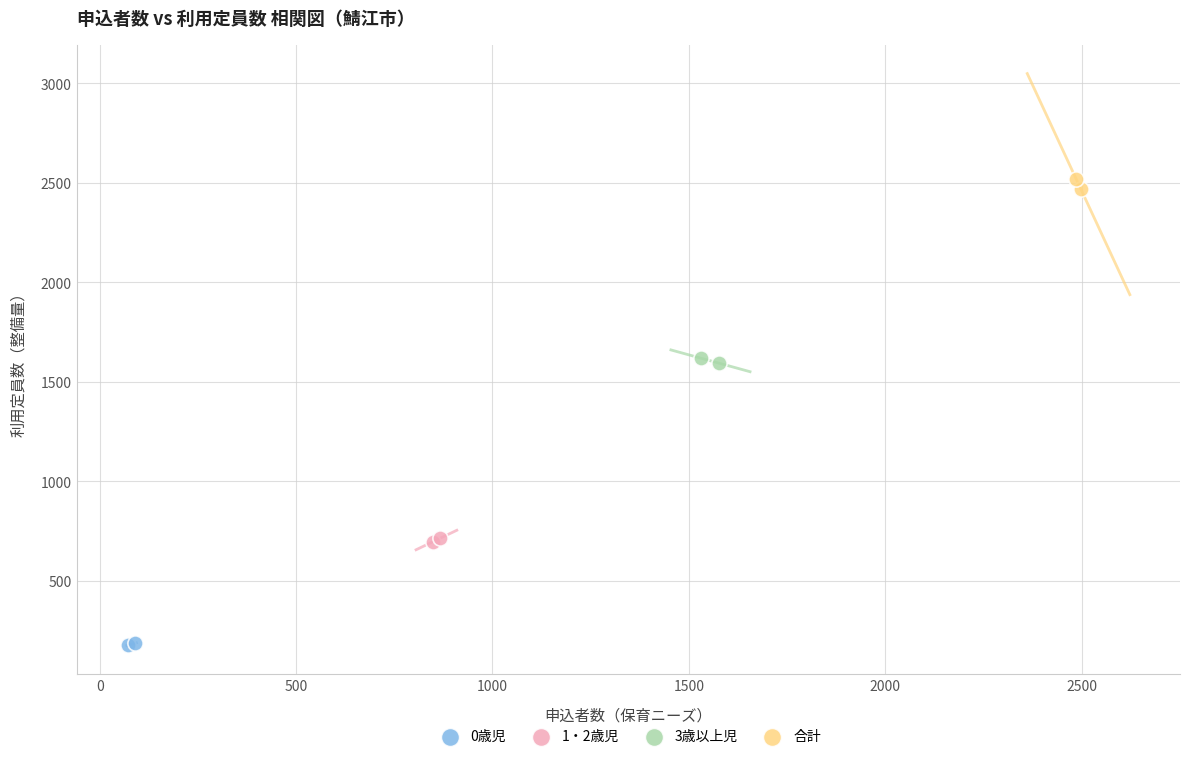

Which series reaches the minimum Y coordinate?

0歳児